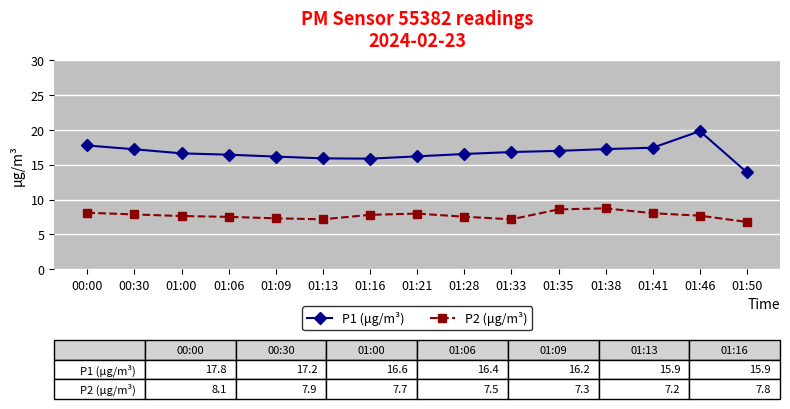

Which series has the largest total across all categories?

P1 (μg/m³)